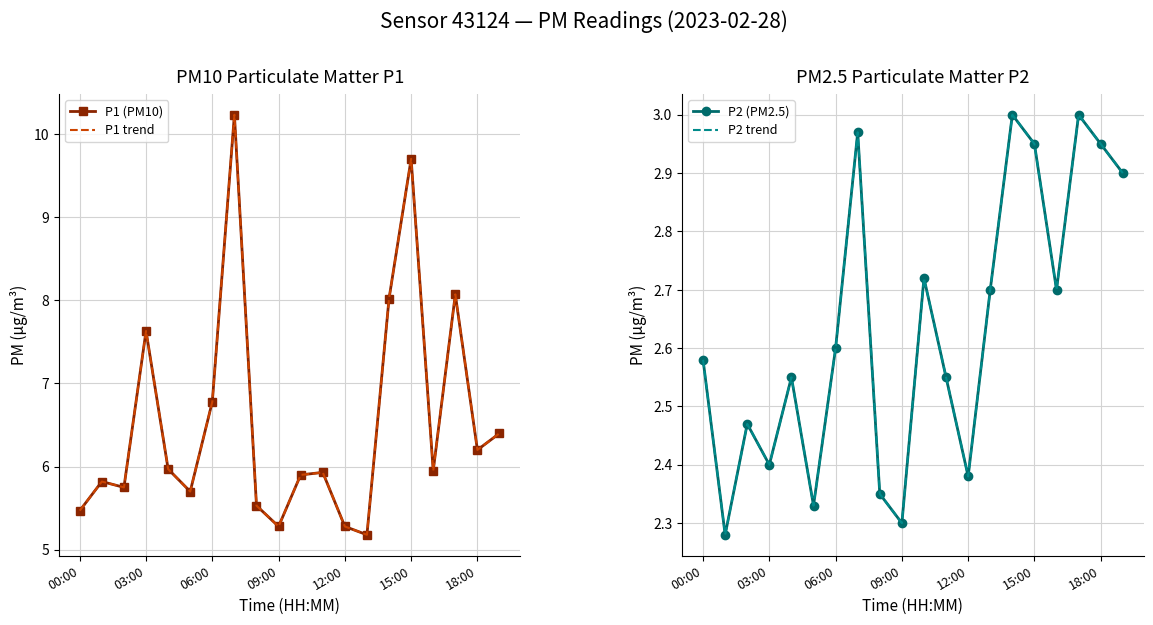

Count the number of data series in this chart.

4